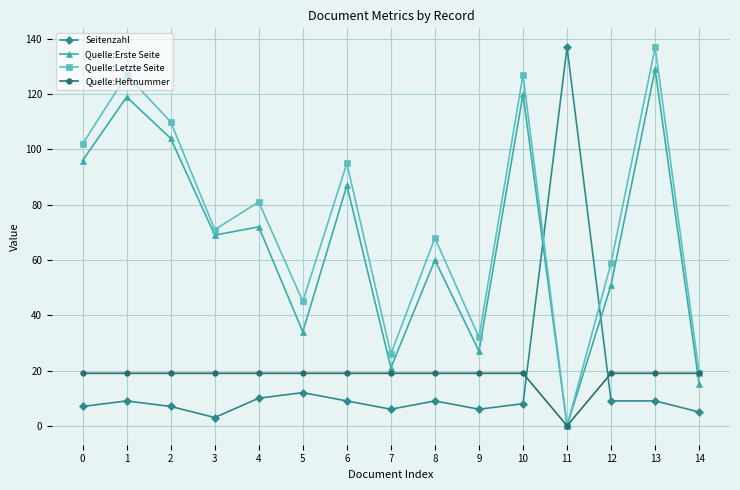

Count the number of categories in the chart.

15